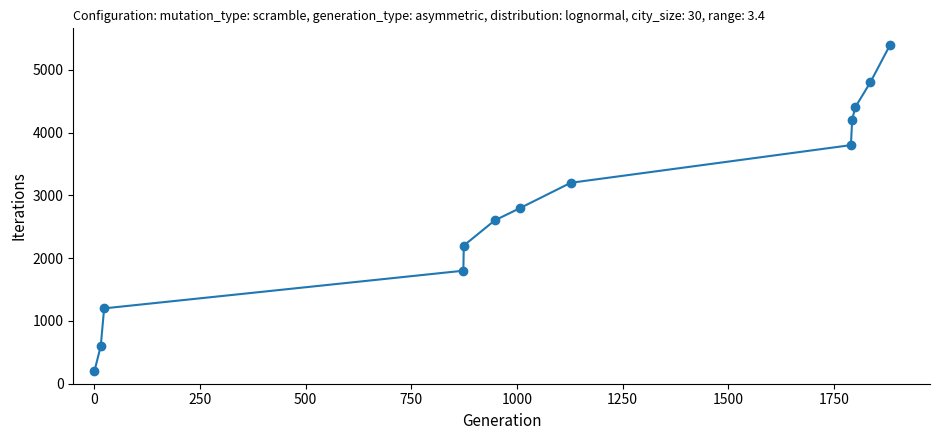

True or false: there are more than 2 points higher than both neighbors.

False